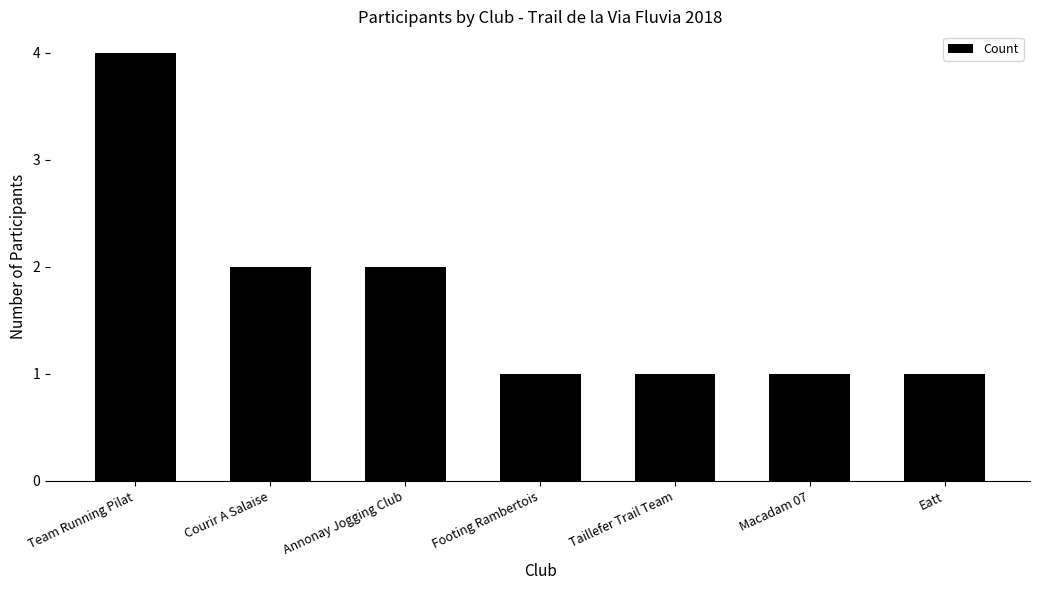

What is the smallest value displayed?

1